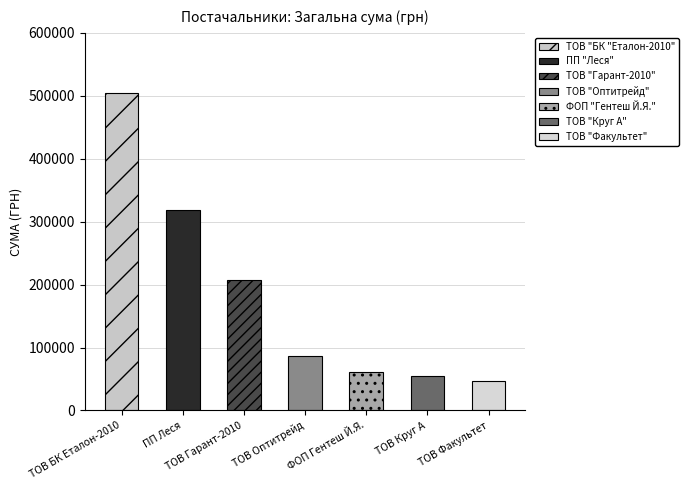

What is the maximum value shown in the chart?

504671.2